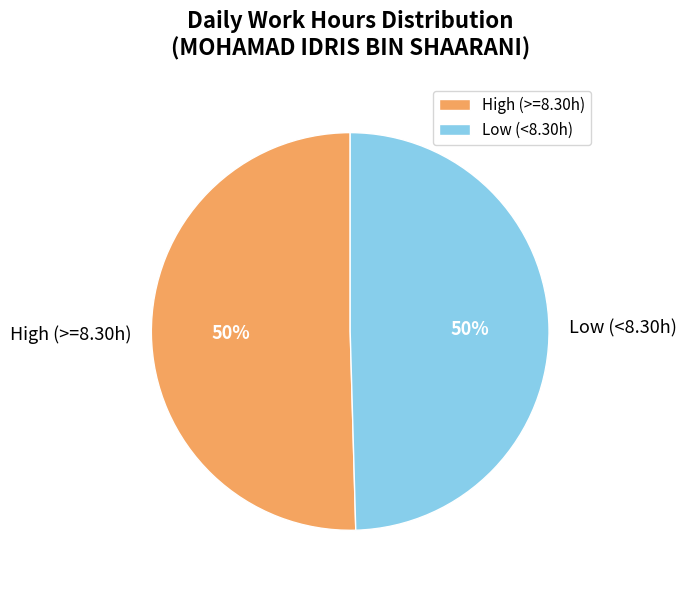

What is the ratio of the value at High (>=8.30h) to the value at Low (<8.30h)?

1.0